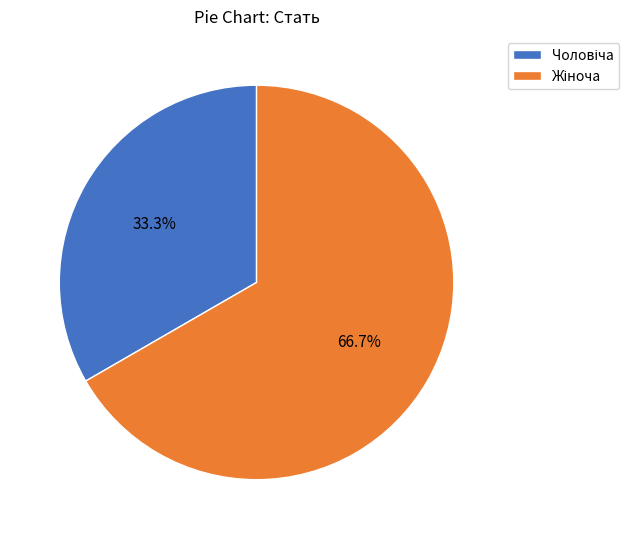

How many segments does this pie chart have?

2